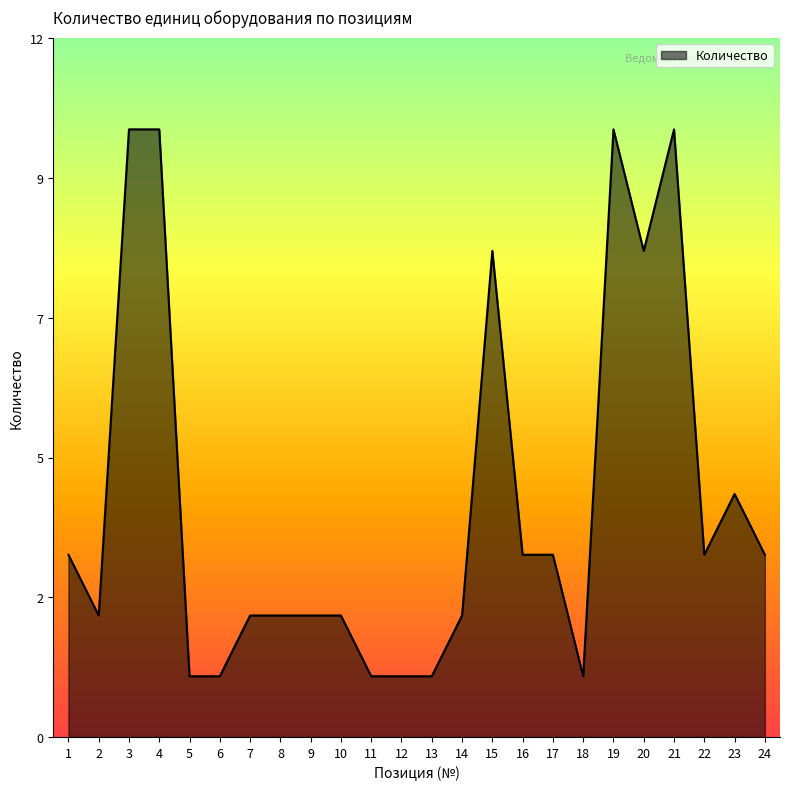

What is the change in value from 7 to 15?

+6